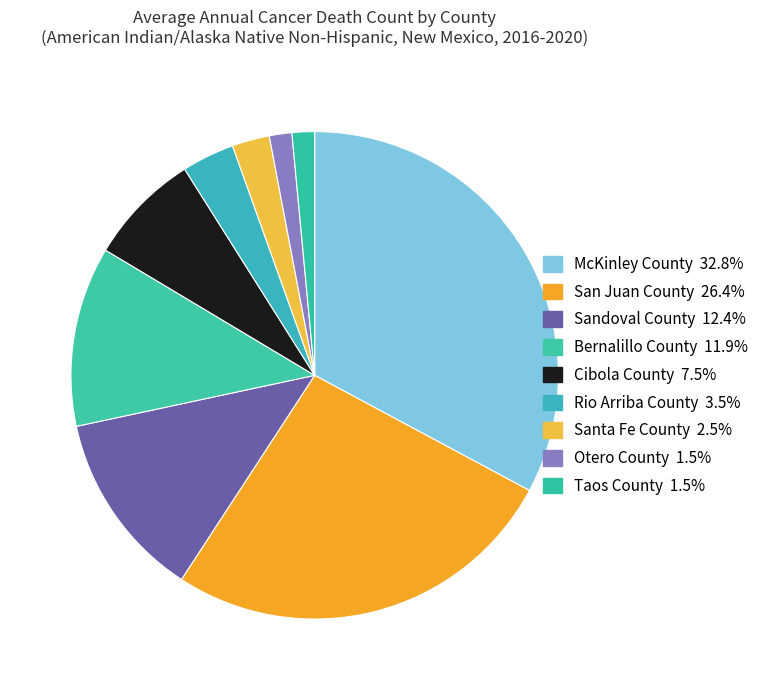

Combined, do Otero County and McKinley County account for over 50%?

No